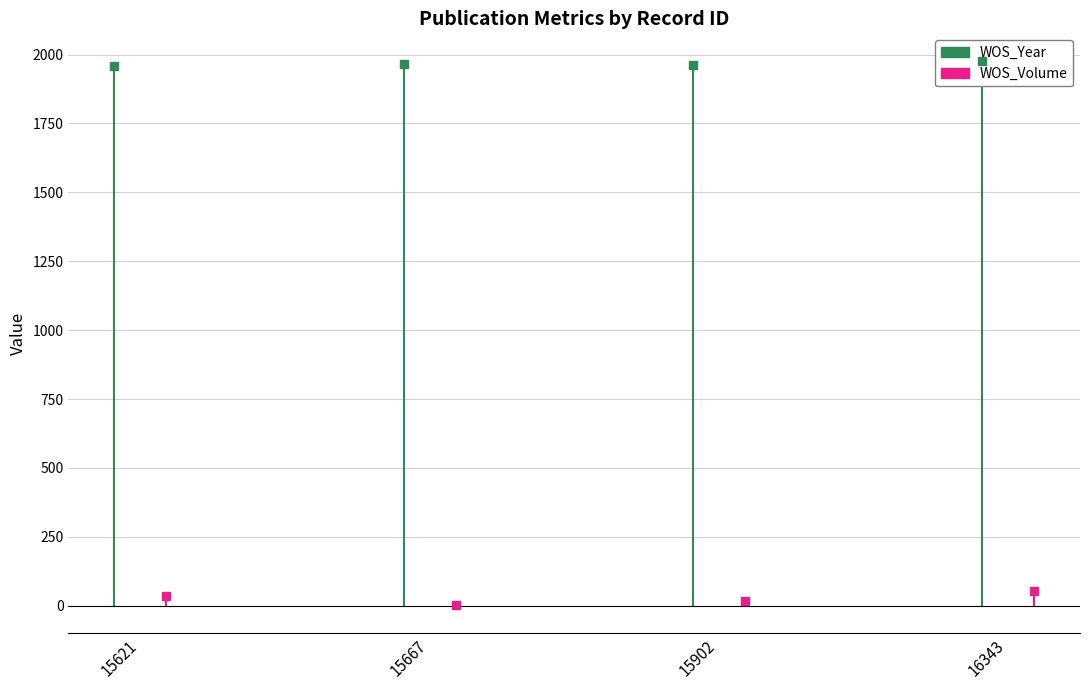

How many interior local valleys does the WOS_Volume series have?

1